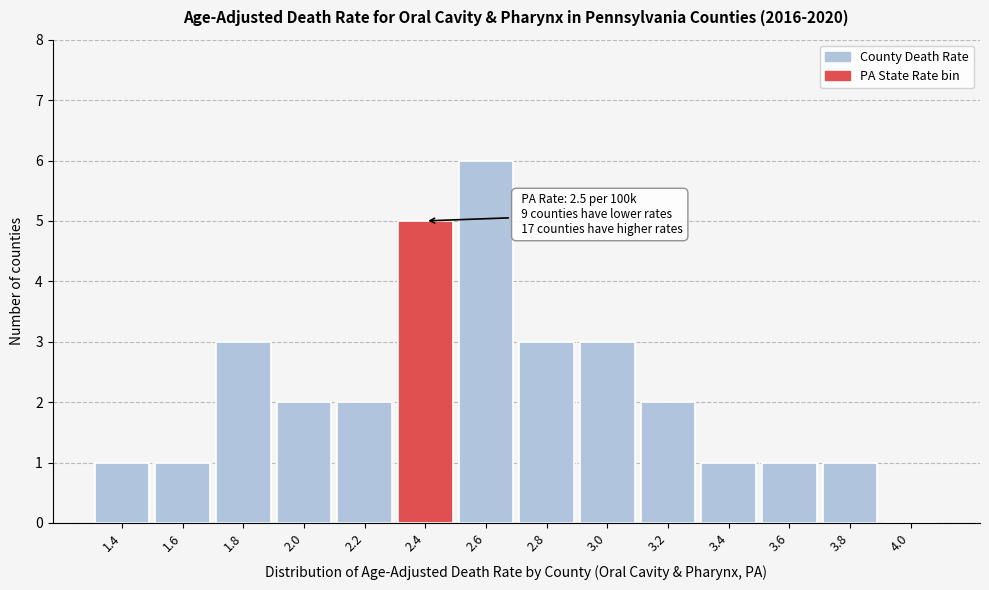

Reading right to left, transcribe all the data shown in this chart.

4.0=0	3.8=1	3.6=1	3.4=1	3.2=2	3.0=3	2.8=3	2.6=6	2.4=5	2.2=2	2.0=2	1.8=3	1.6=1	1.4=1